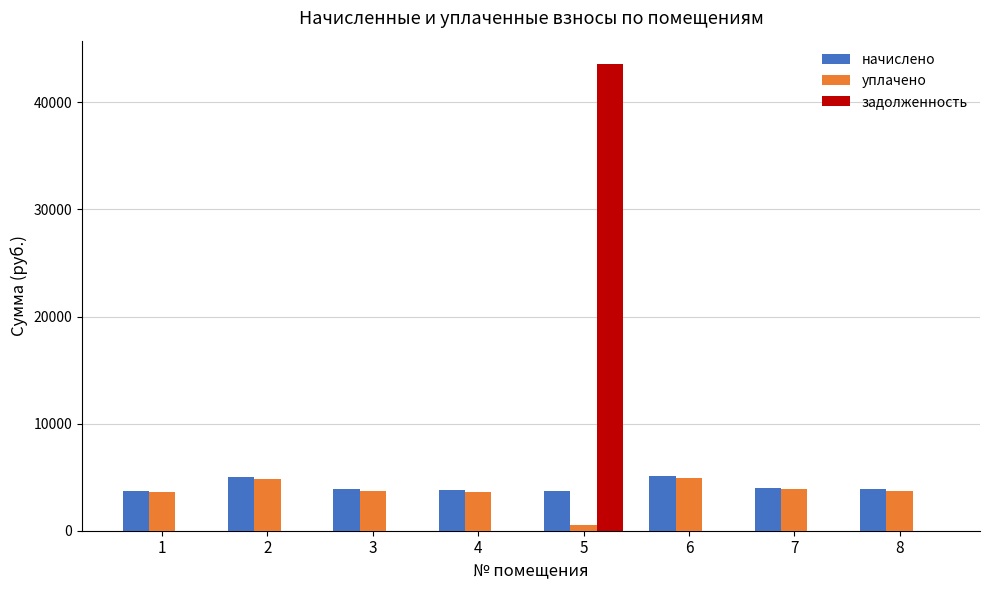

At which category is the sum across all series the highest?

5